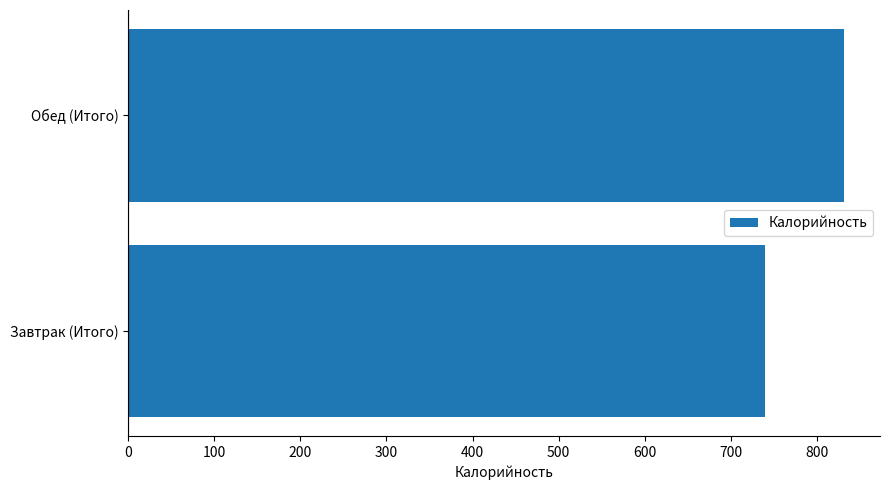

What is the ratio of the value at Завтрак (Итого) to the value at Обед (Итого)?

0.9